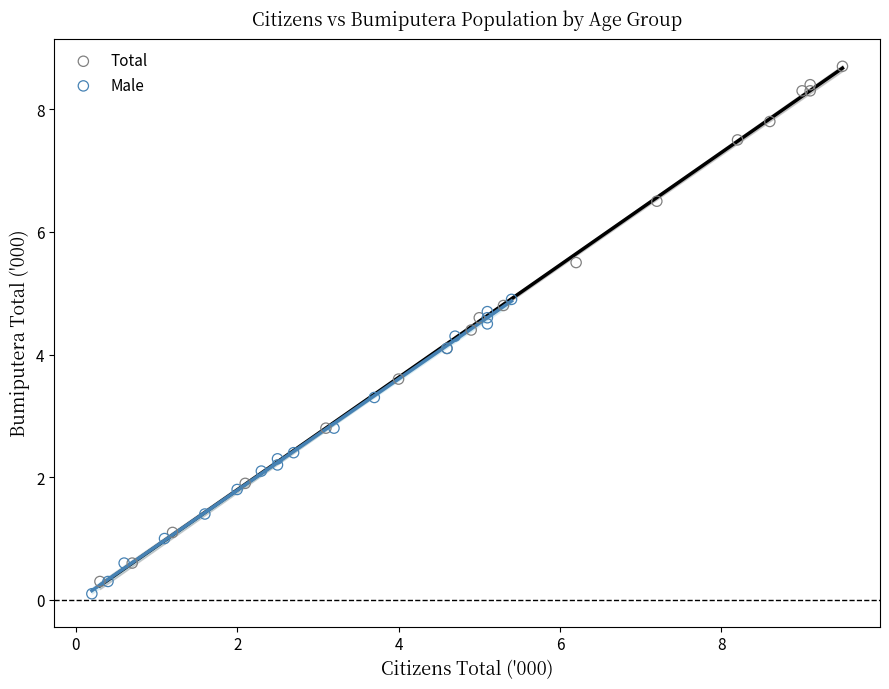

Which series contains the highest Y value?

Total